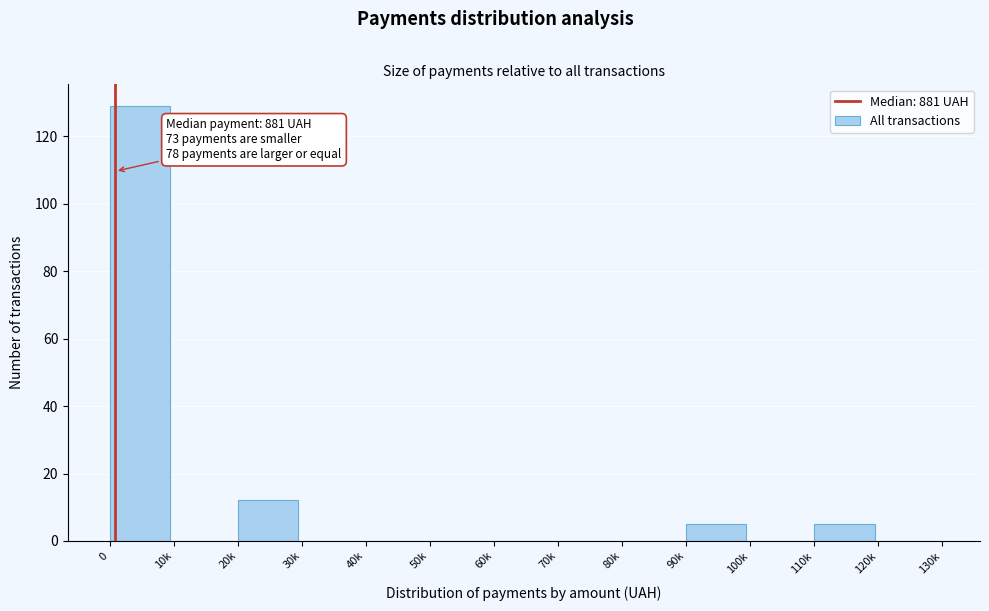

Reading left to right, what are all the values shown in this chart?

0=129	10k=0	20k=12	30k=0	40k=0	50k=0	60k=0	70k=0	80k=0	90k=5	100k=0	110k=5	120k=0